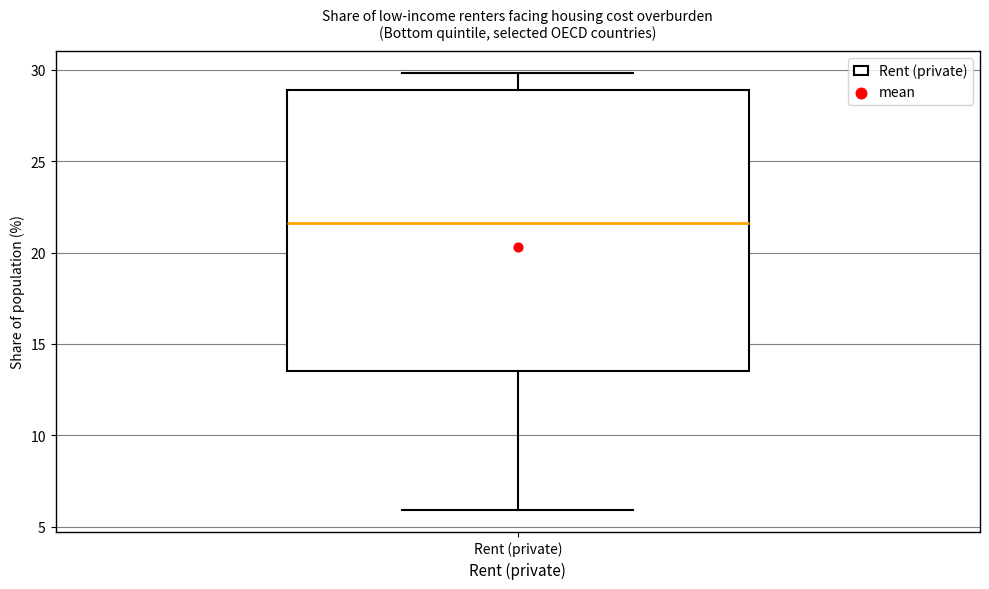

Transcribe this box plot: give where the median line is, the range the box spans, and where the two whiskers end, as read against the y-axis. The values are not printed on the chart, so give them approximately, as read against the axis.

median 21.5, box 13.5 to 29.0, whiskers 6.0 to 30.0